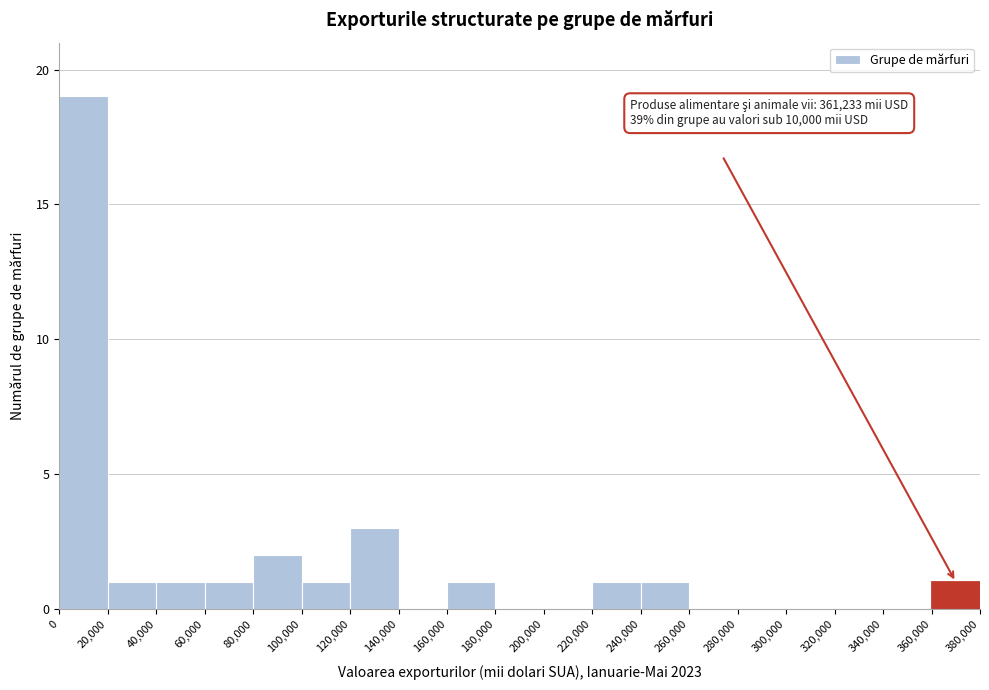

Over which range of the x-axis is the bar tallest?

0 to 20,000